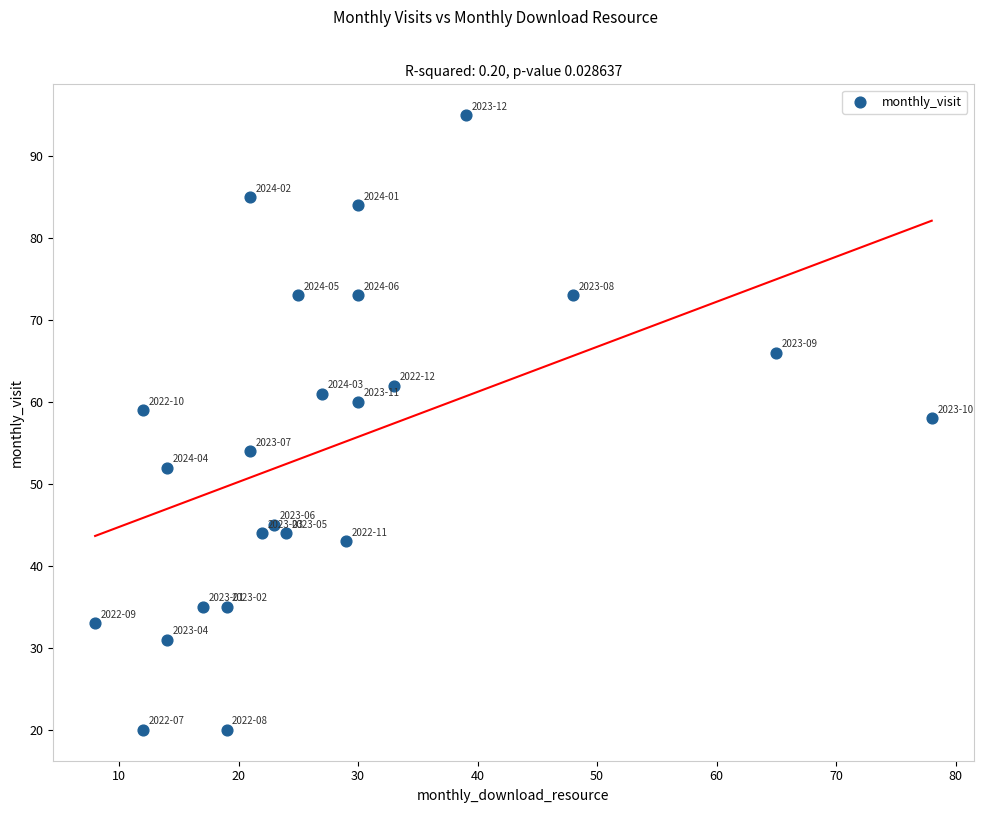

What is the range of X values (max minus min)?

70